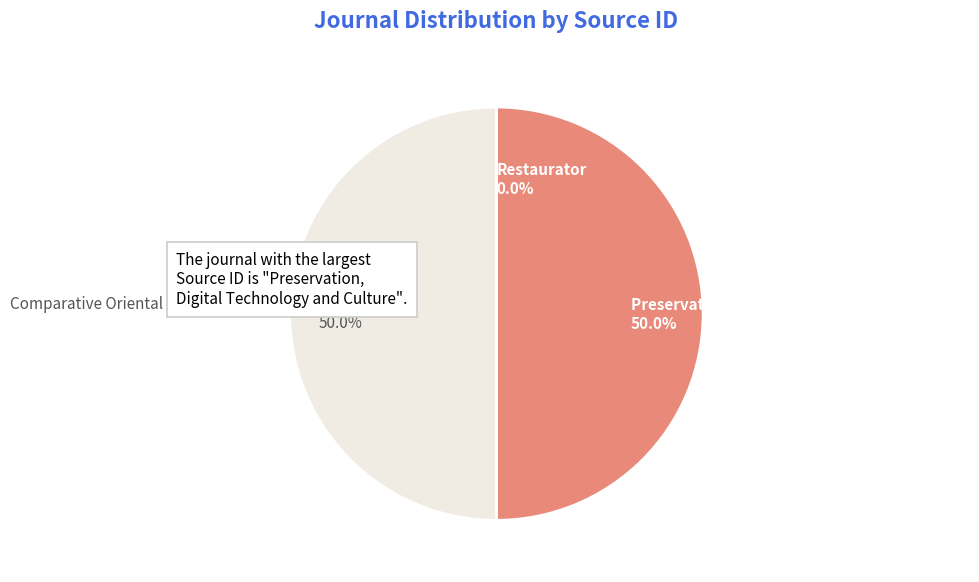

Approximately how many times larger is the value at Comparative Oriental Manuscript Studies Bulletin 50.0% compared to Preservation, Digital Technology and Culture 50.0%?

1.0